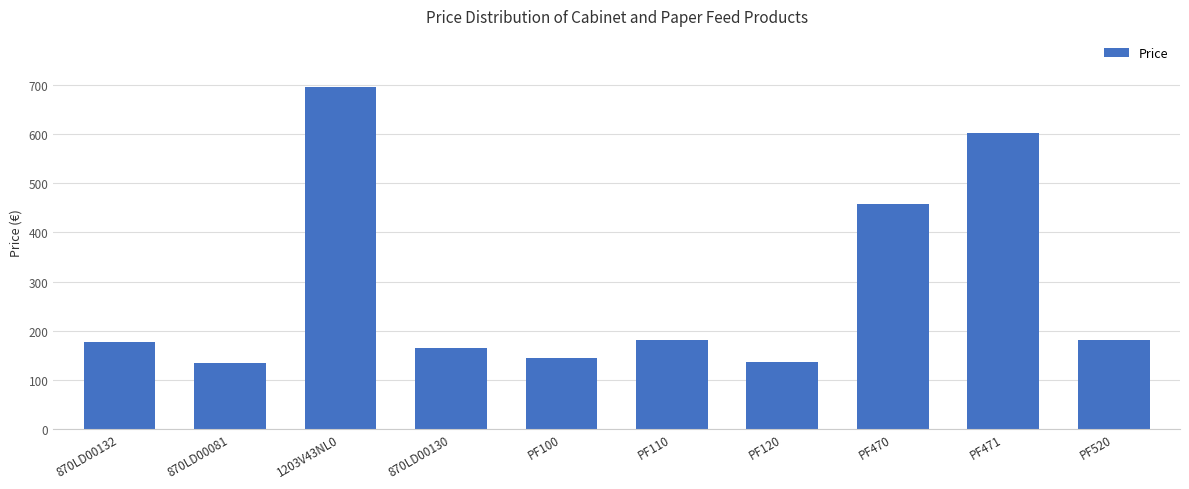

What is the greatest value displayed?

695.5